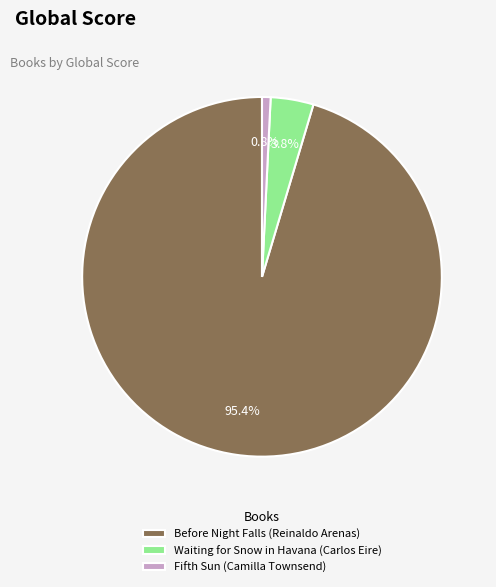

The Before Night Falls (Reinaldo Arenas) slice represents 95% of the pie. True or false?

True